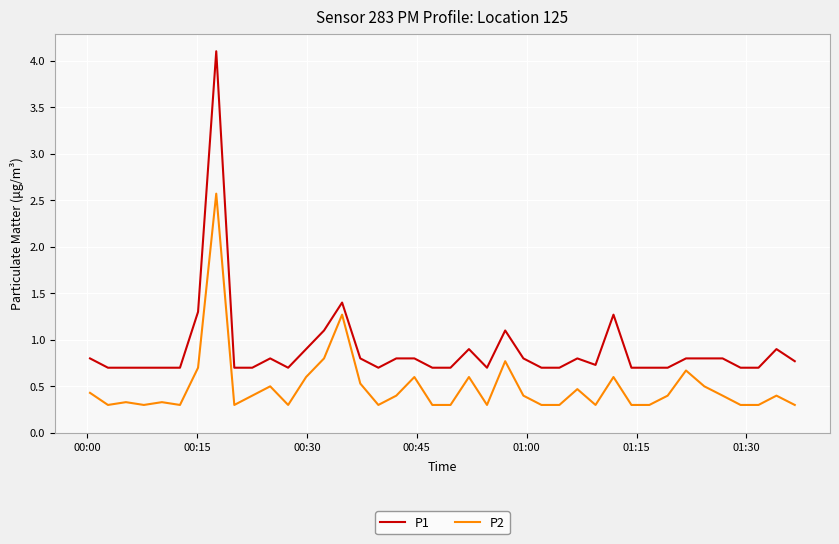

Count the number of data series in this chart.

2